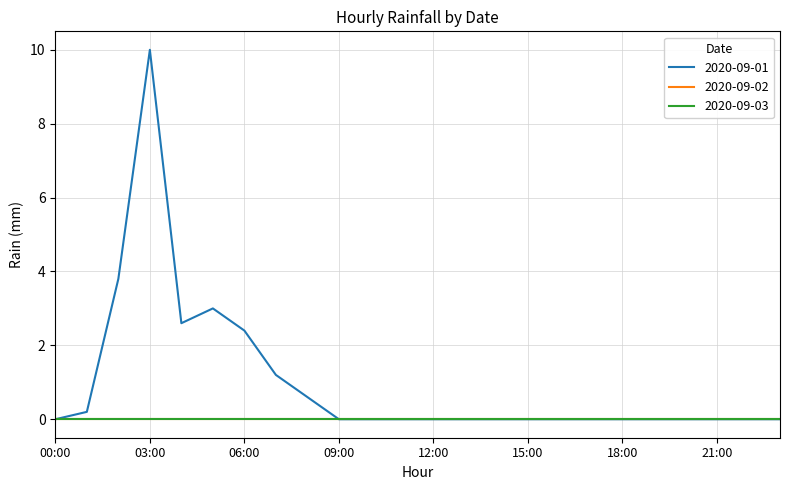

What is the average value of the 2020-09-01 series?

1.0